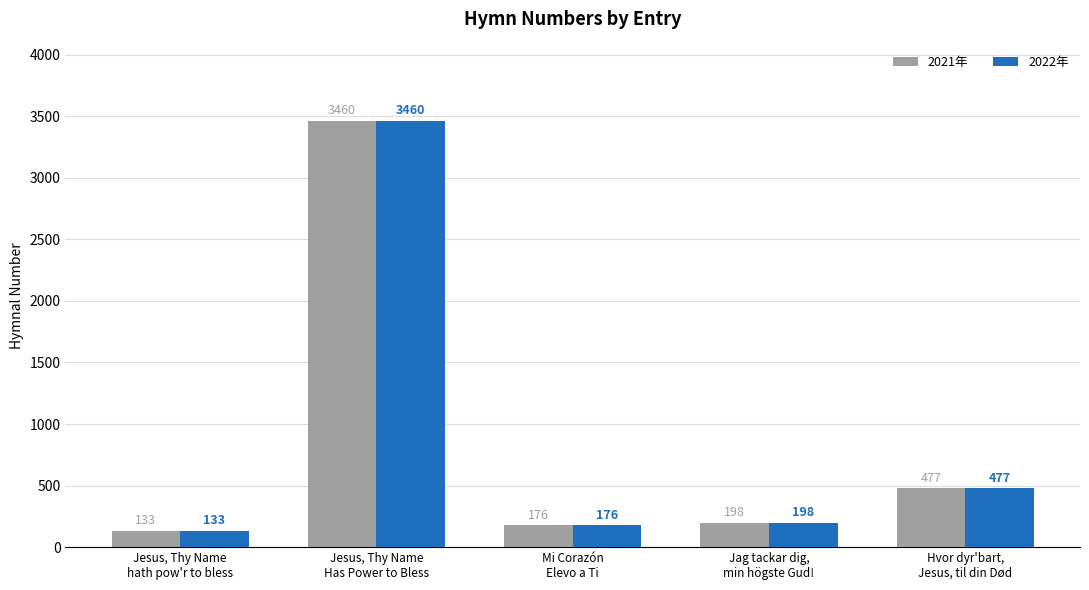

Reading left to right, list all the values displayed in this chart.

2021年: 133	3460	176	198	477
2022年: 133	3460	176	198	477